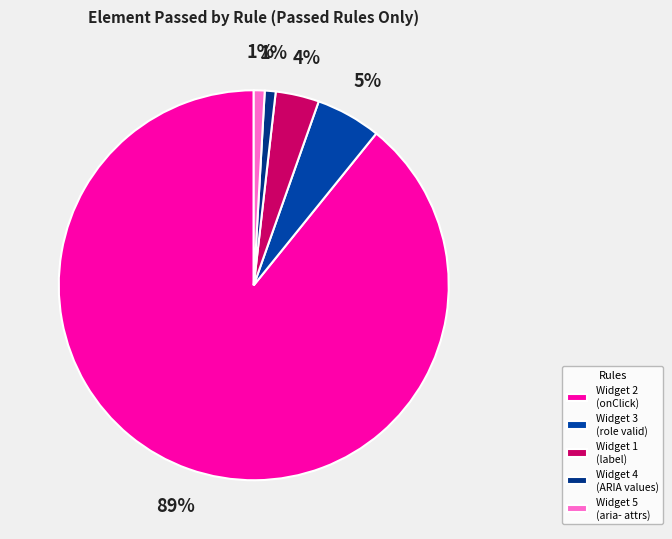

How many segments does this pie chart have?

5